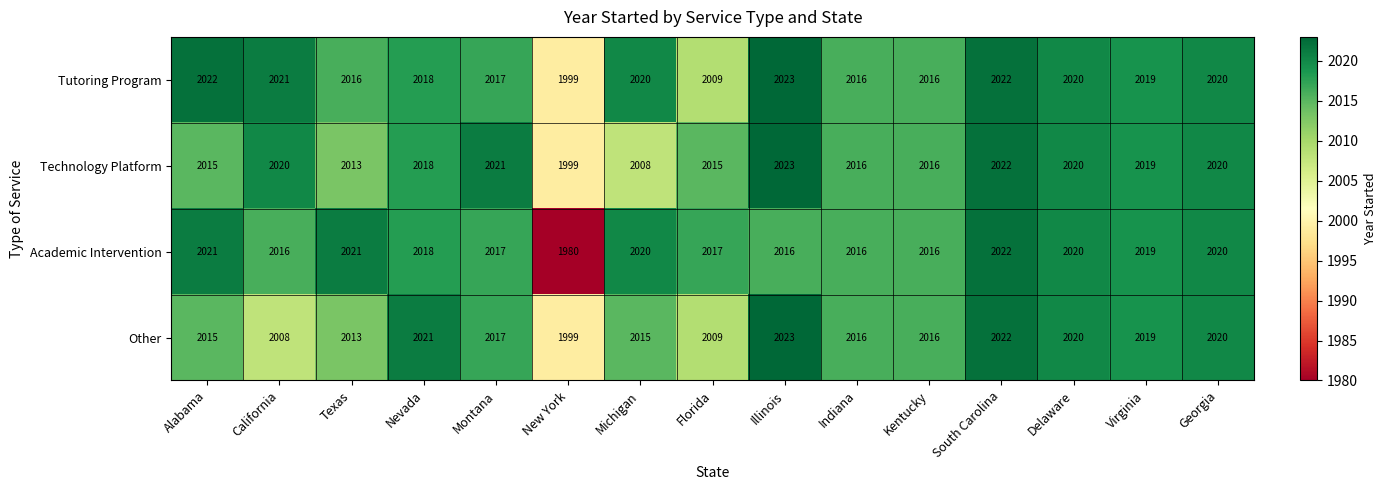

How many values in the Other series are below 2016?

6